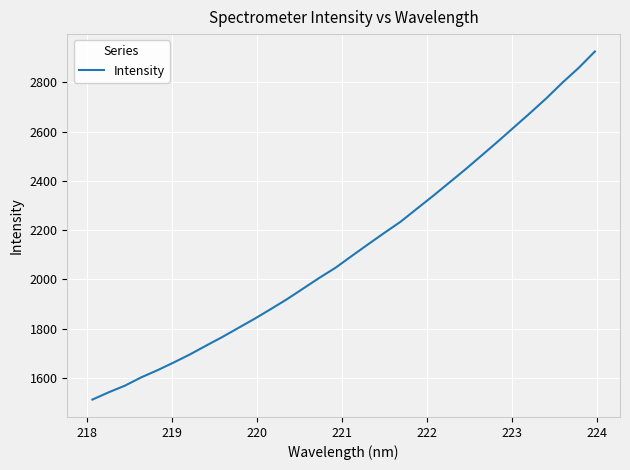

What is the difference between the maximum and second lowest values?

1383.2